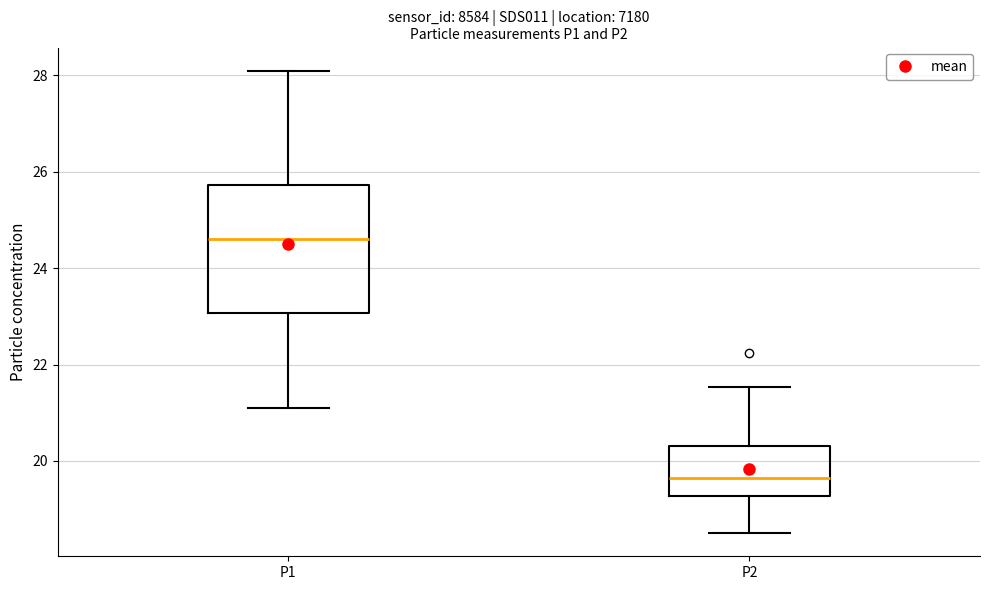

Where does the median line of the box for P1 sit on the y-axis? The values are not printed on the chart, so give them approximately, as read against the axis.

24.6